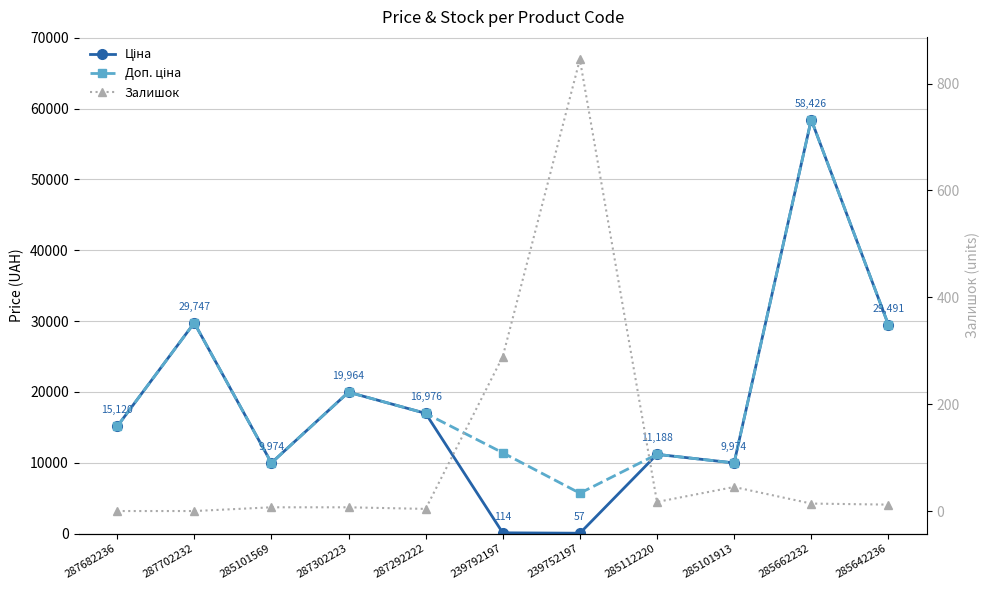

Where is Залишок nearest to the value 422?

239792197